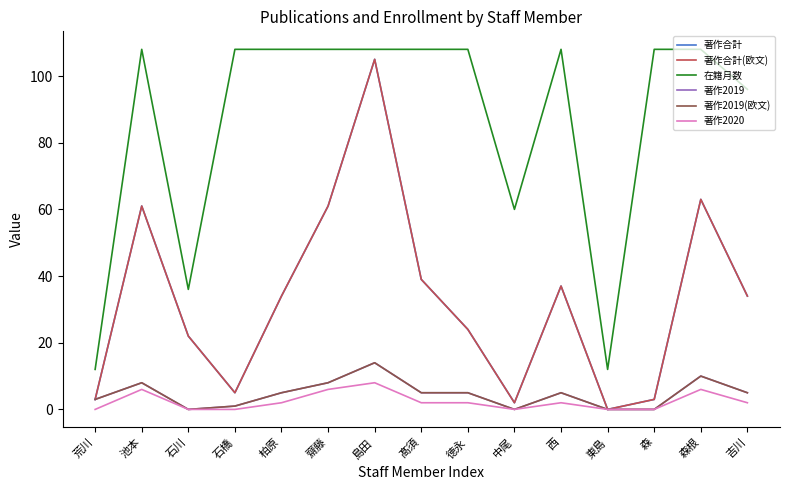

Is this an area chart (filled region under the line)?

No